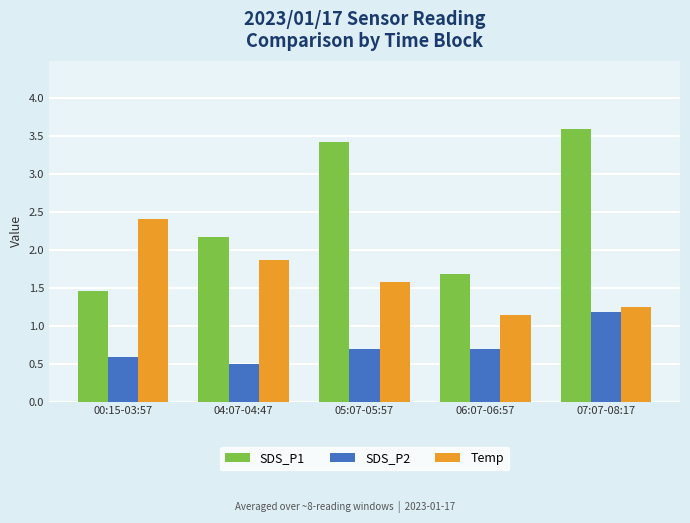

What is the average value of the SDS_P2 series?

0.7